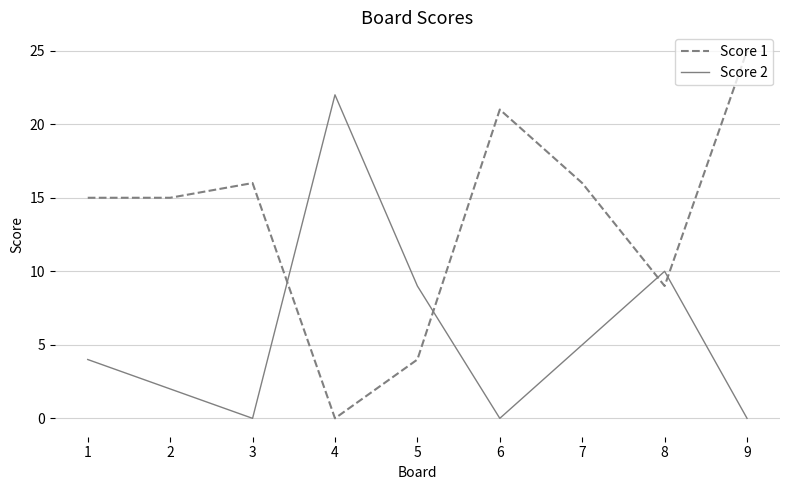

What are all the series names shown in the legend?

Score 1, Score 2